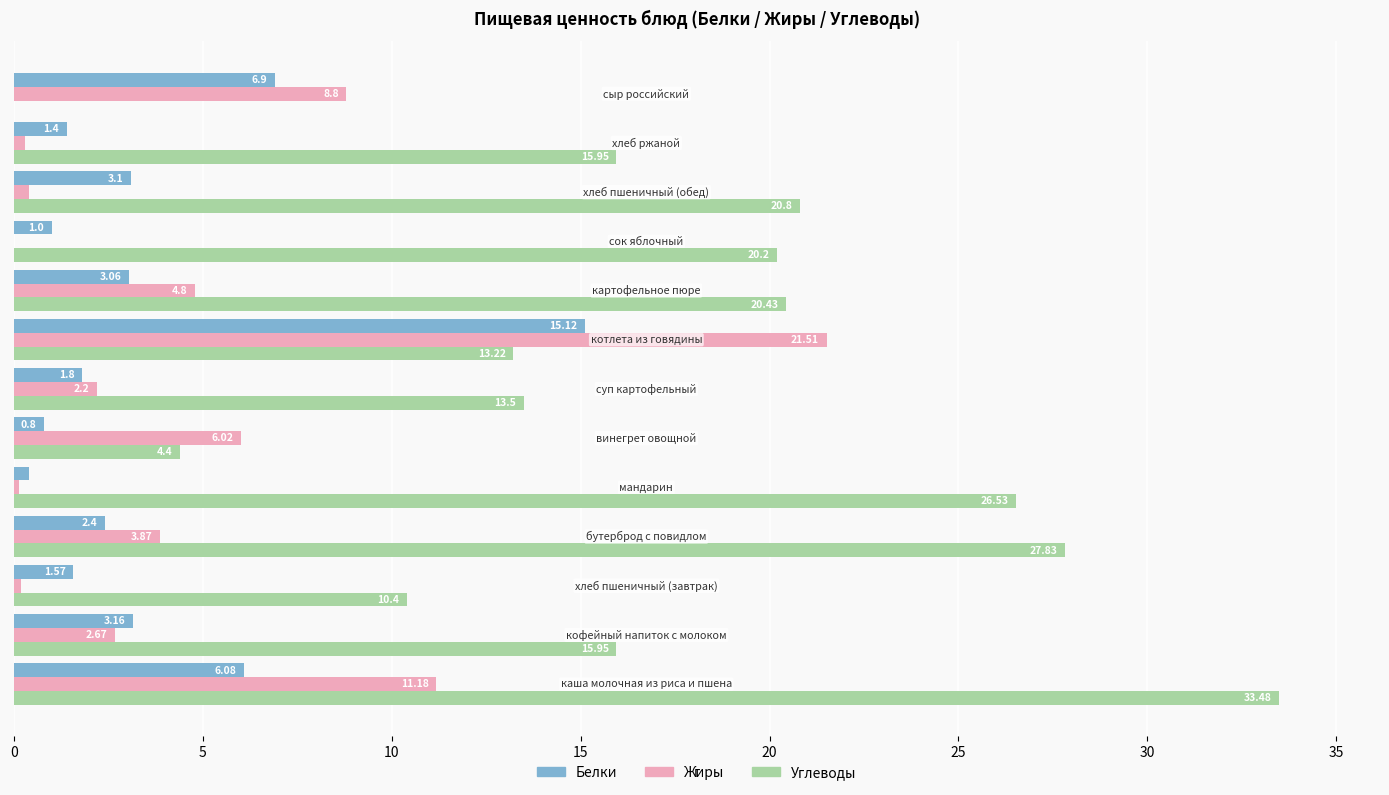

What is the maximum value shown in the chart?

33.5